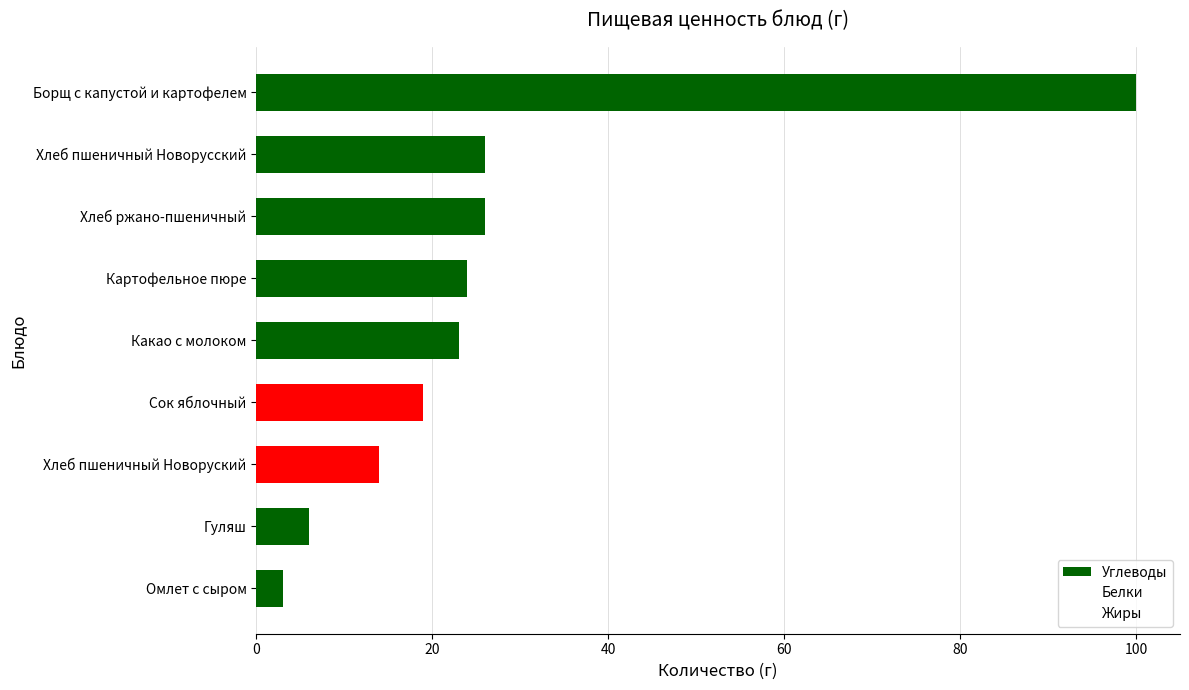

How many bars are there in total?

9